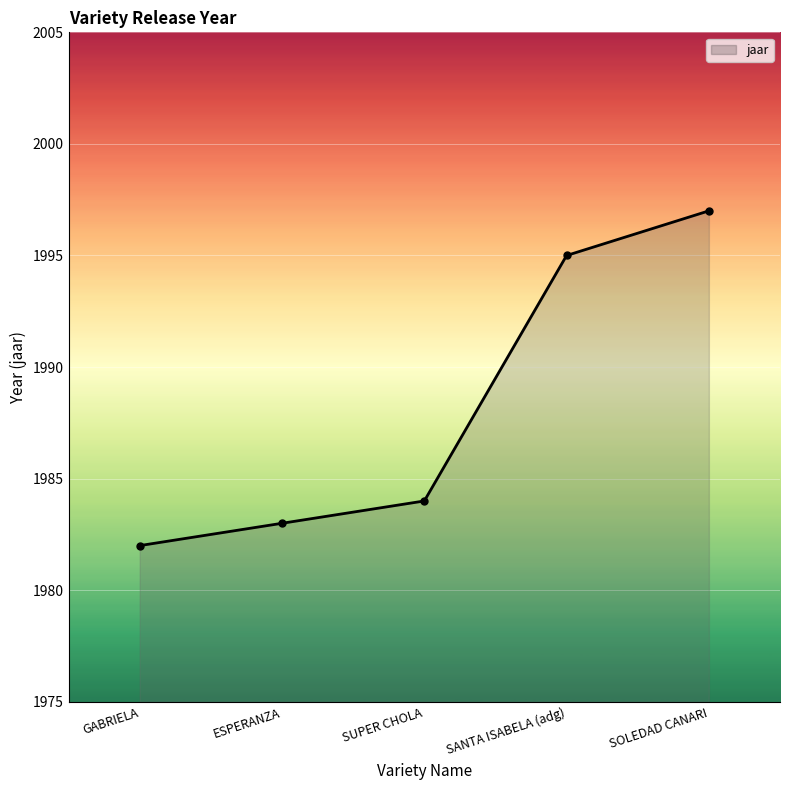

What is the change in value from SANTA ISABELA (adg) to SOLEDAD CANARI?

+2